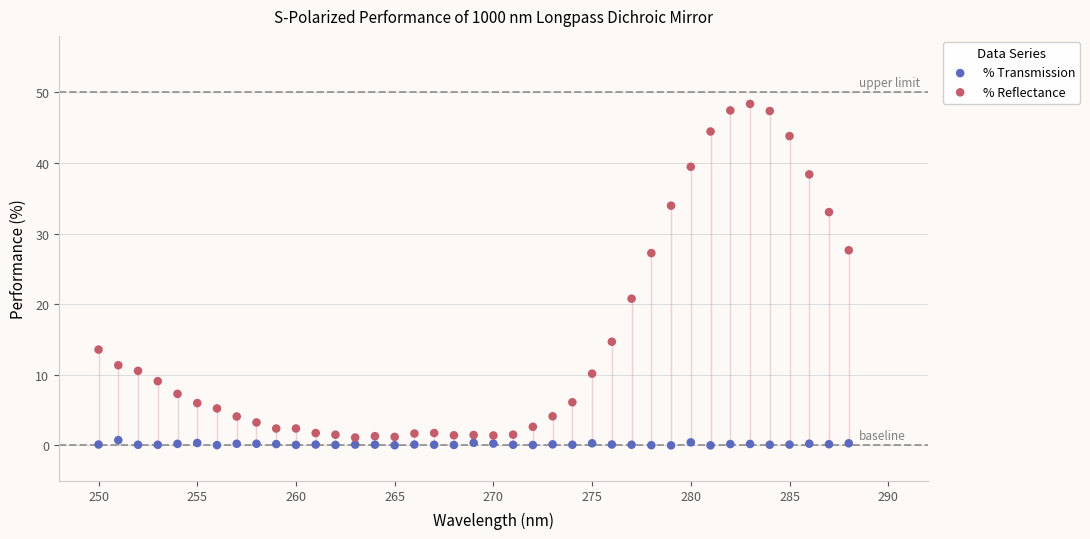

What is the X range (max minus min) for the scatter plot?

38.0